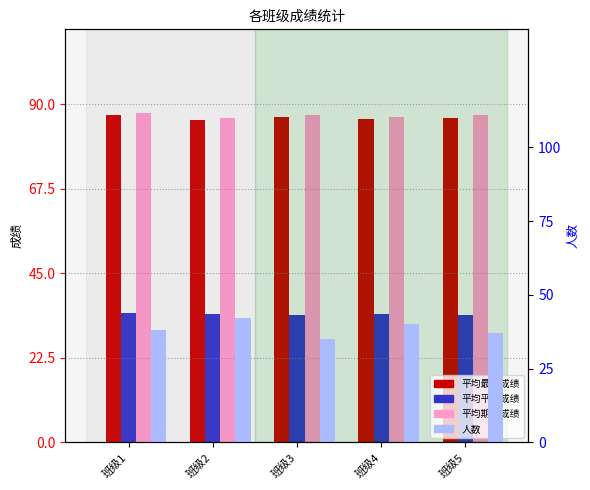

What is the difference between the maximum and second lowest values in the 平均最终成绩 series?

1.0